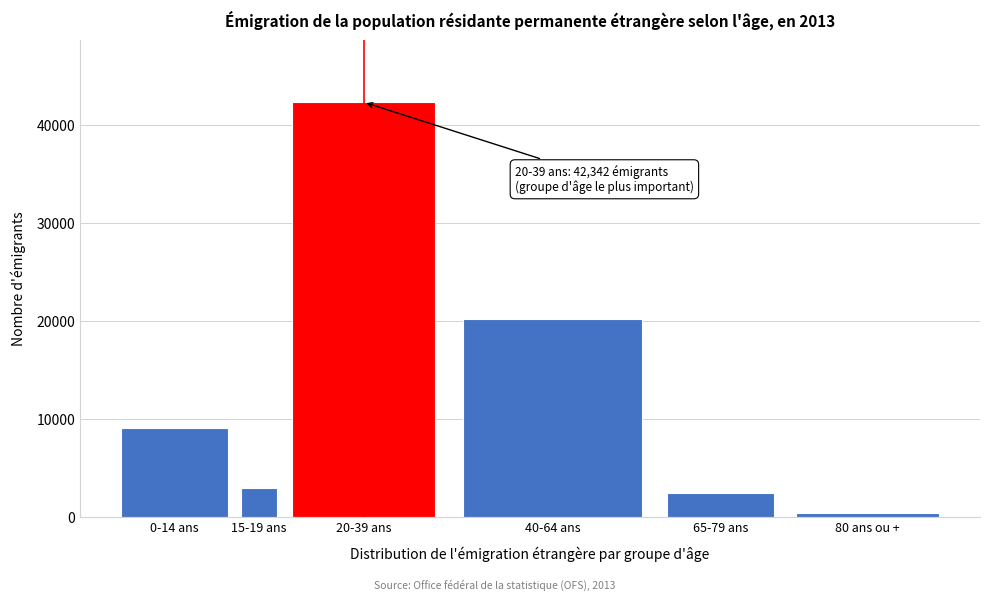

Reading left to right, list all the values displayed in this chart.

9161	3036	42342	20255	2508	405